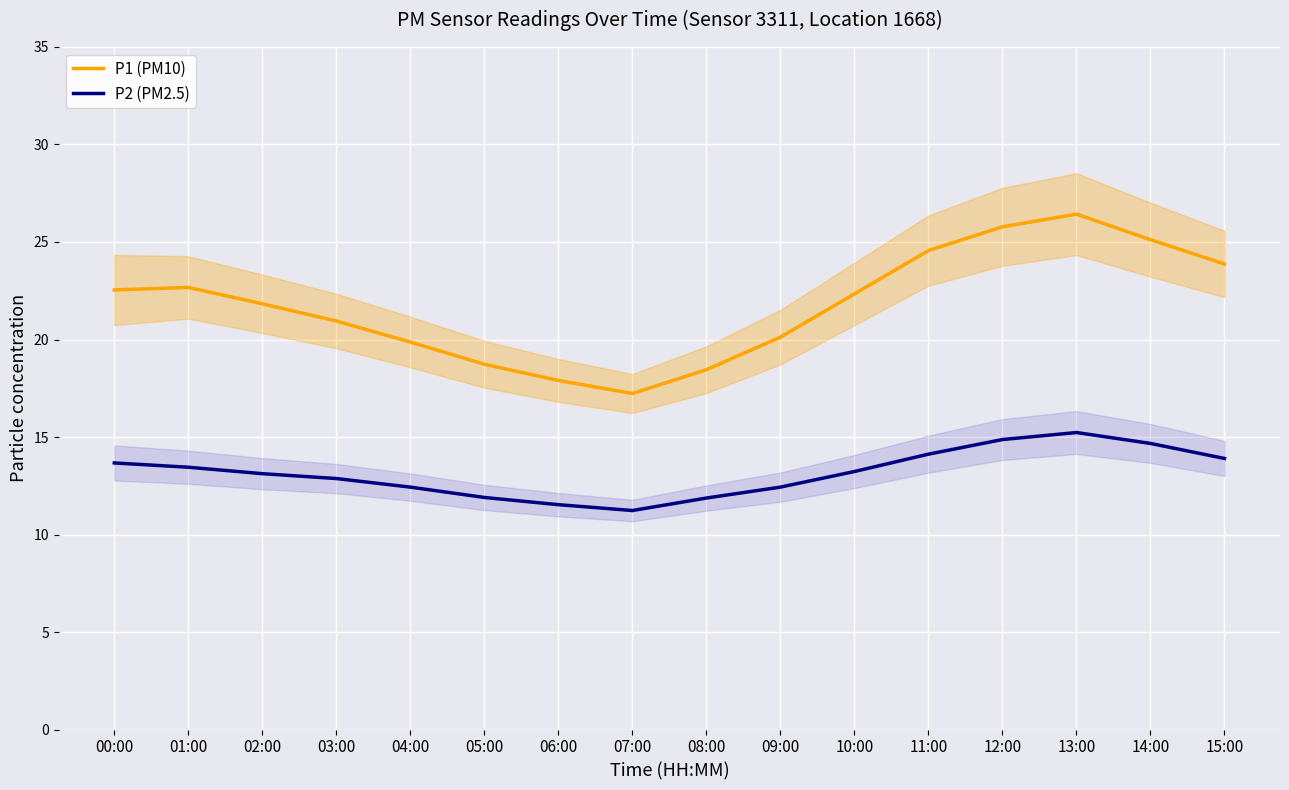

What is the total value across all series at 06:00?

29.4